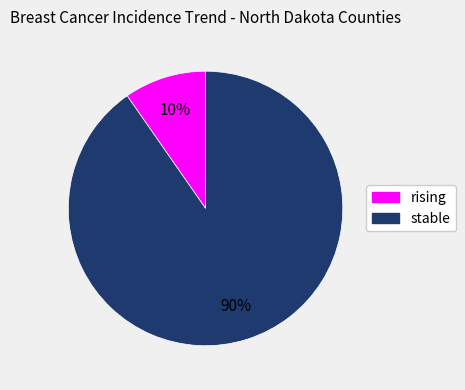

What percentage is the stable slice, to the nearest percent?

90%